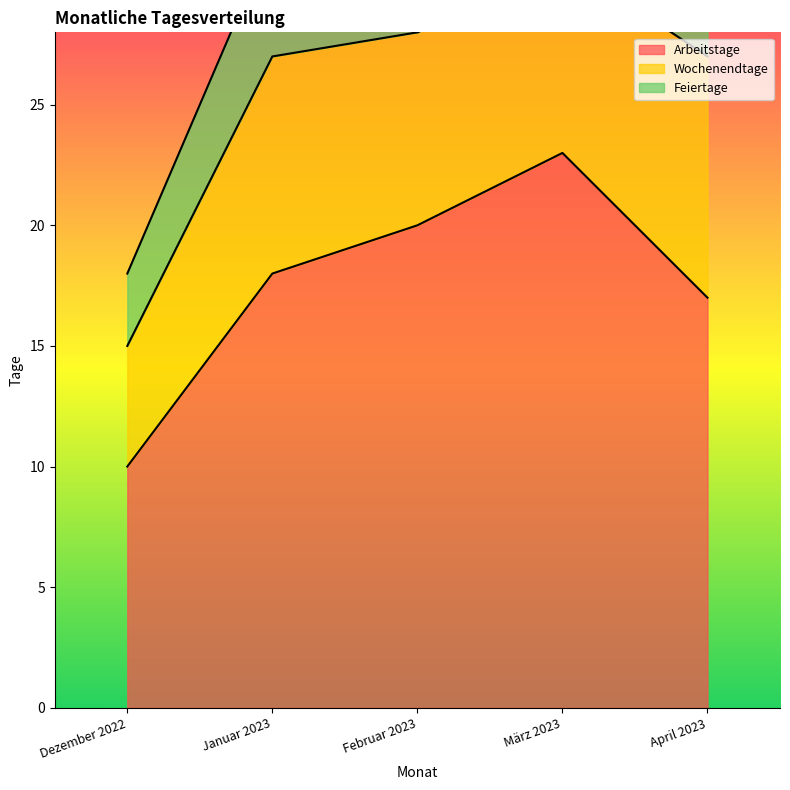

Rank the series by their average value, from lowest to highest.

Feiertage, Wochenendtage, Arbeitstage